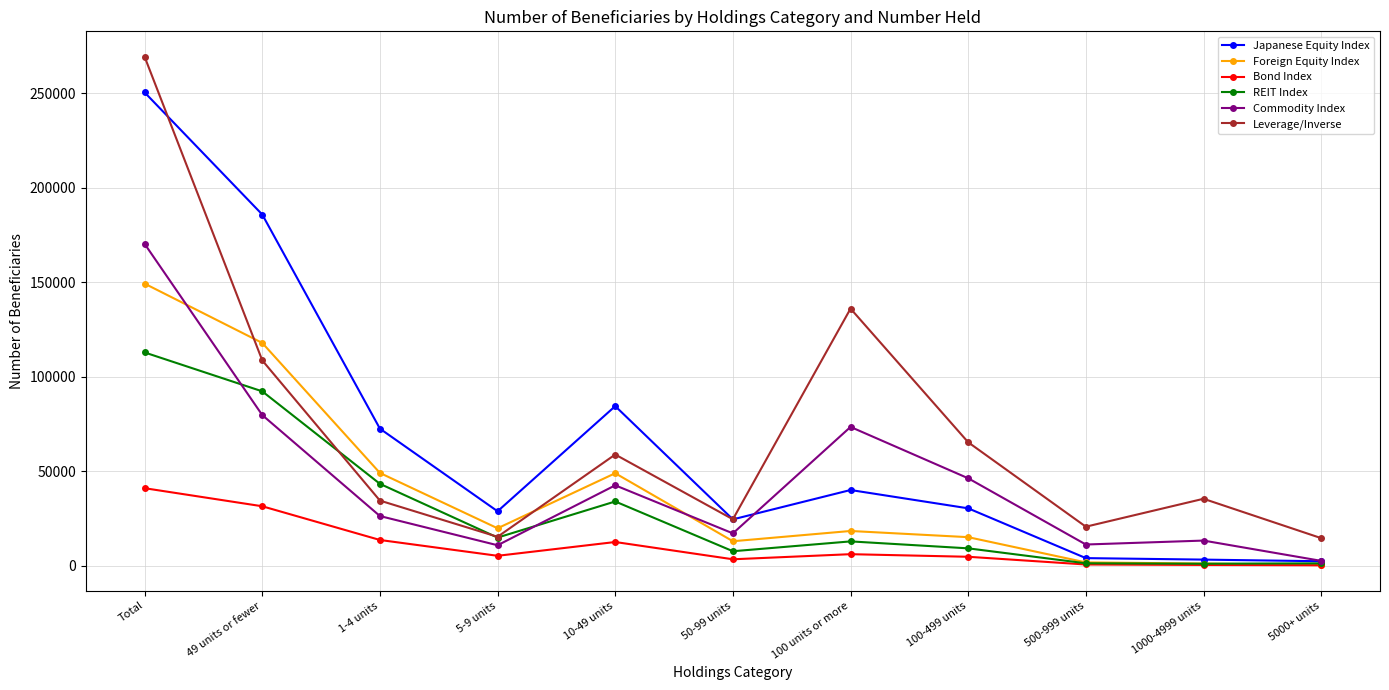

True or false: REIT Index has more than 0 points higher than both neighbors.

True